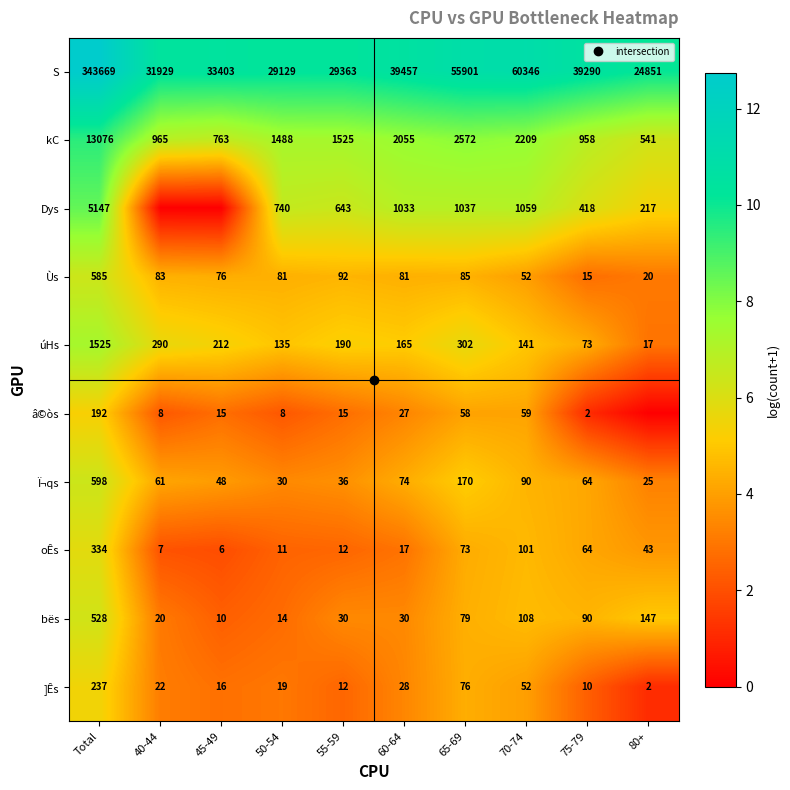

At how many categories does at least one series exceed 5?

10